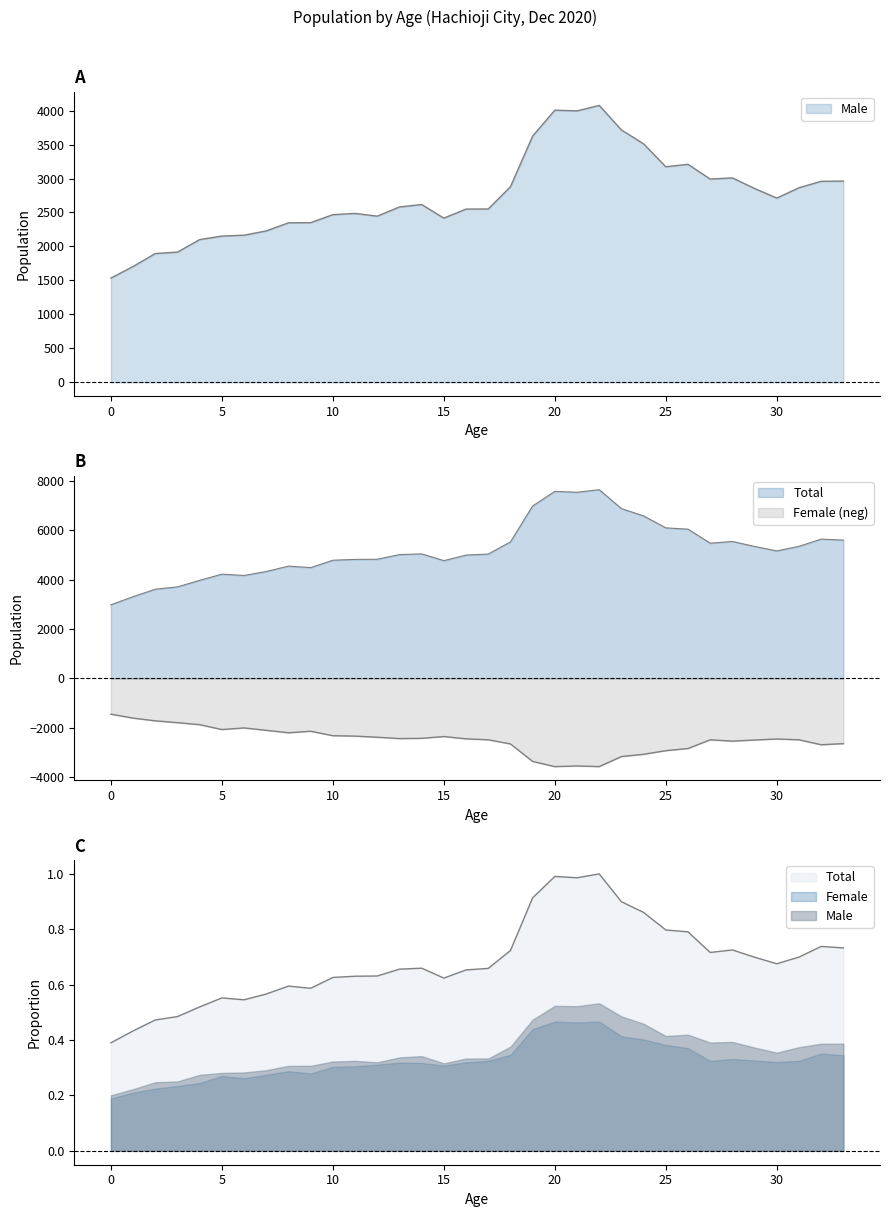

Where is Total nearest to the value 5316?

29